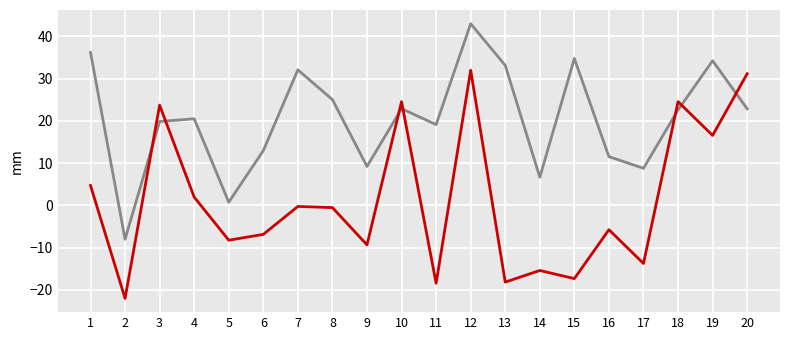

At which category is the sum across all series the highest?

12